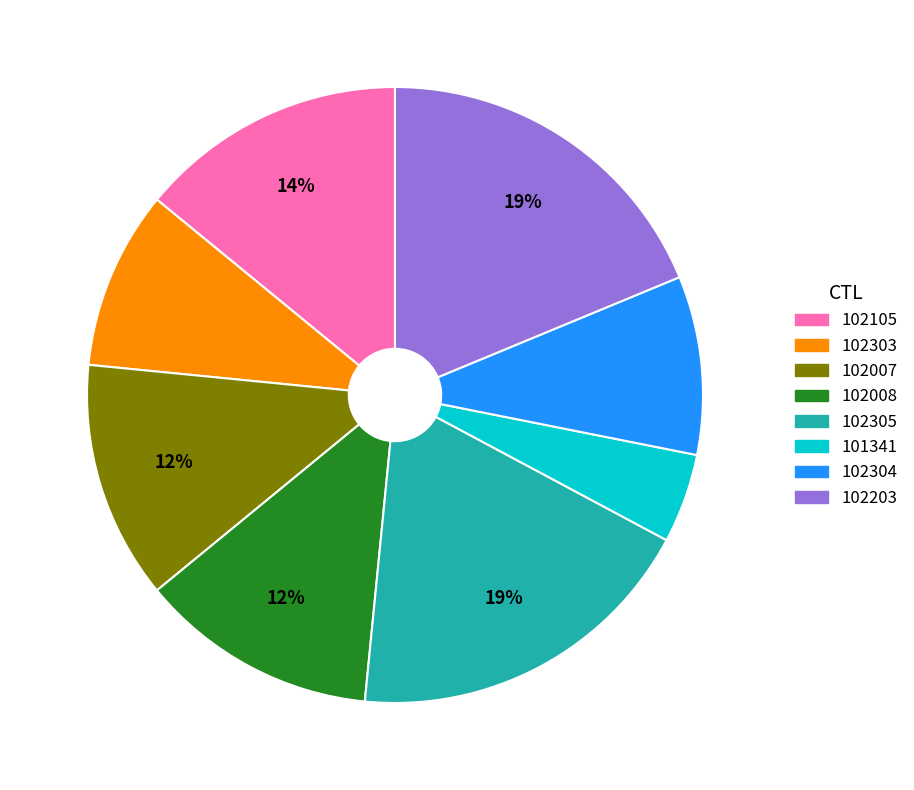

What percentage is the 102305 slice, to the nearest percent?

19%